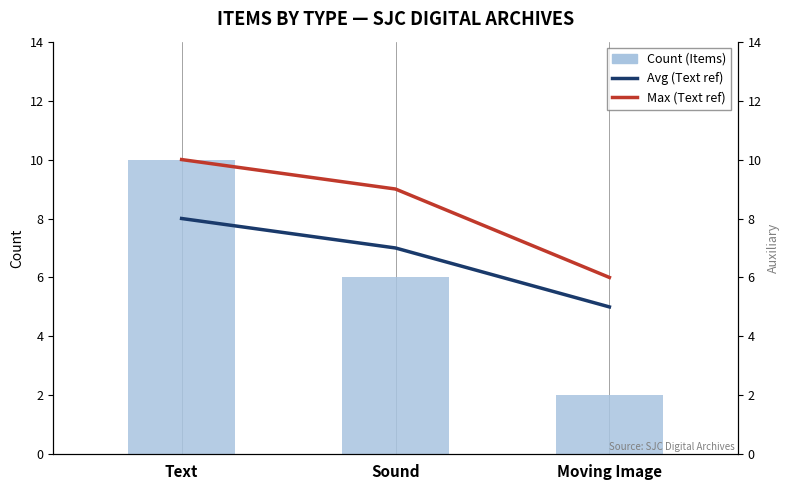

Rank the series at Text from highest to lowest value.

Count (Items), Max (Text ref), Avg (Text ref)